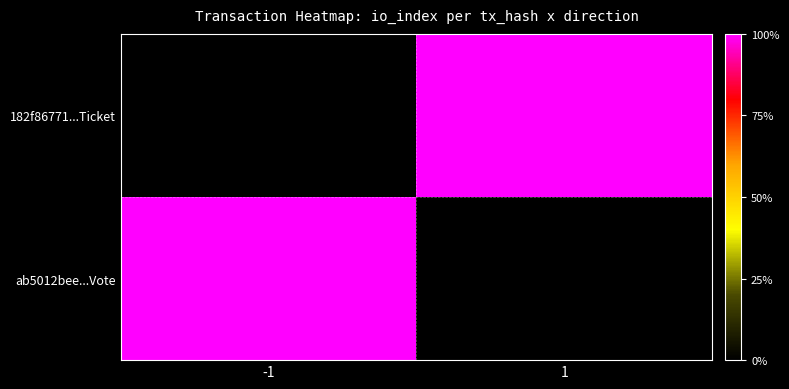

What is the total value across all series at -1?

1